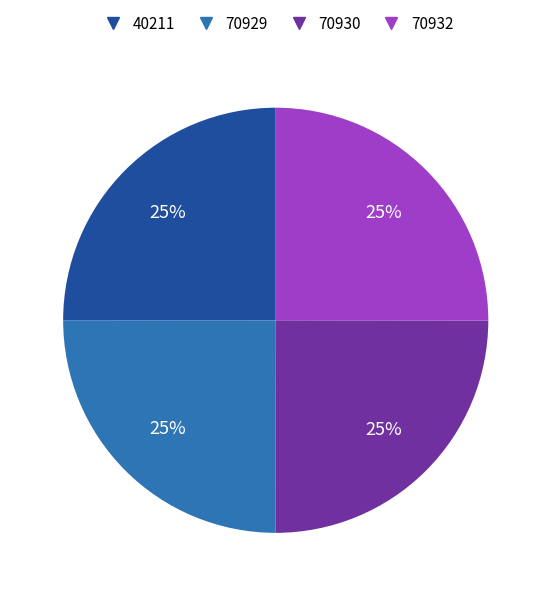

To the nearest percent, what is the average slice percentage?

25%